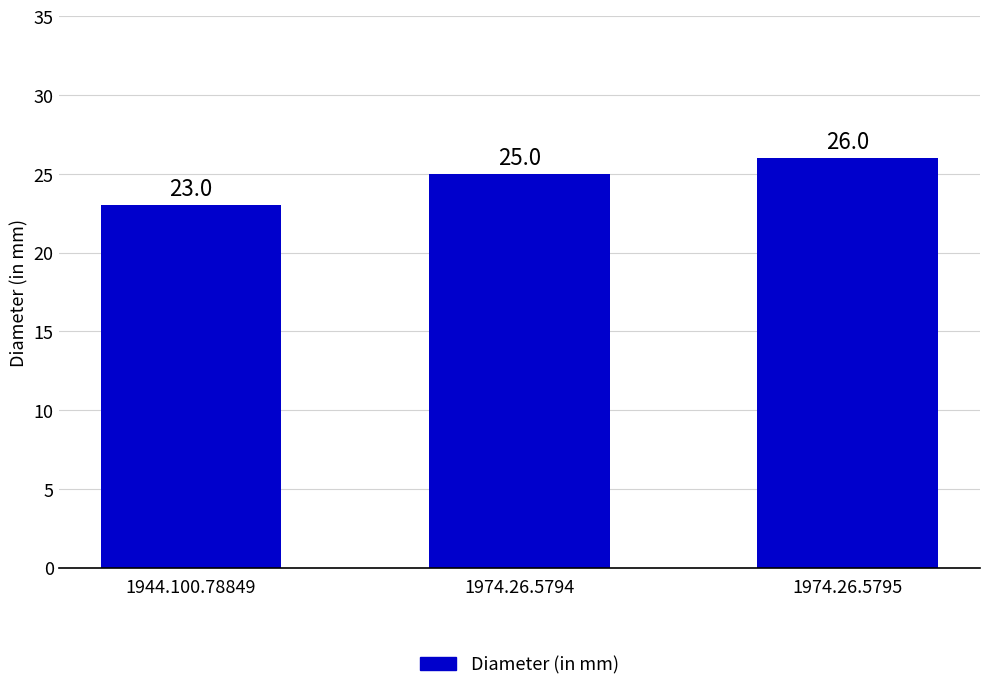

What is the maximum value shown in the chart?

26